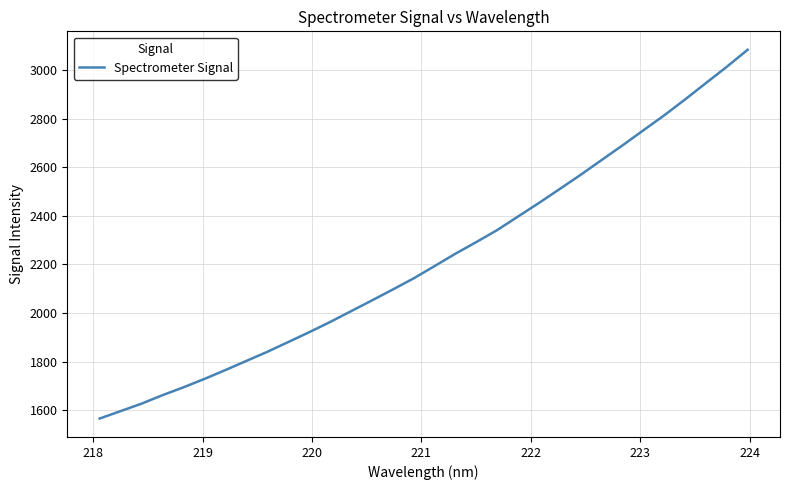

What is the sum of all values?

71134.3